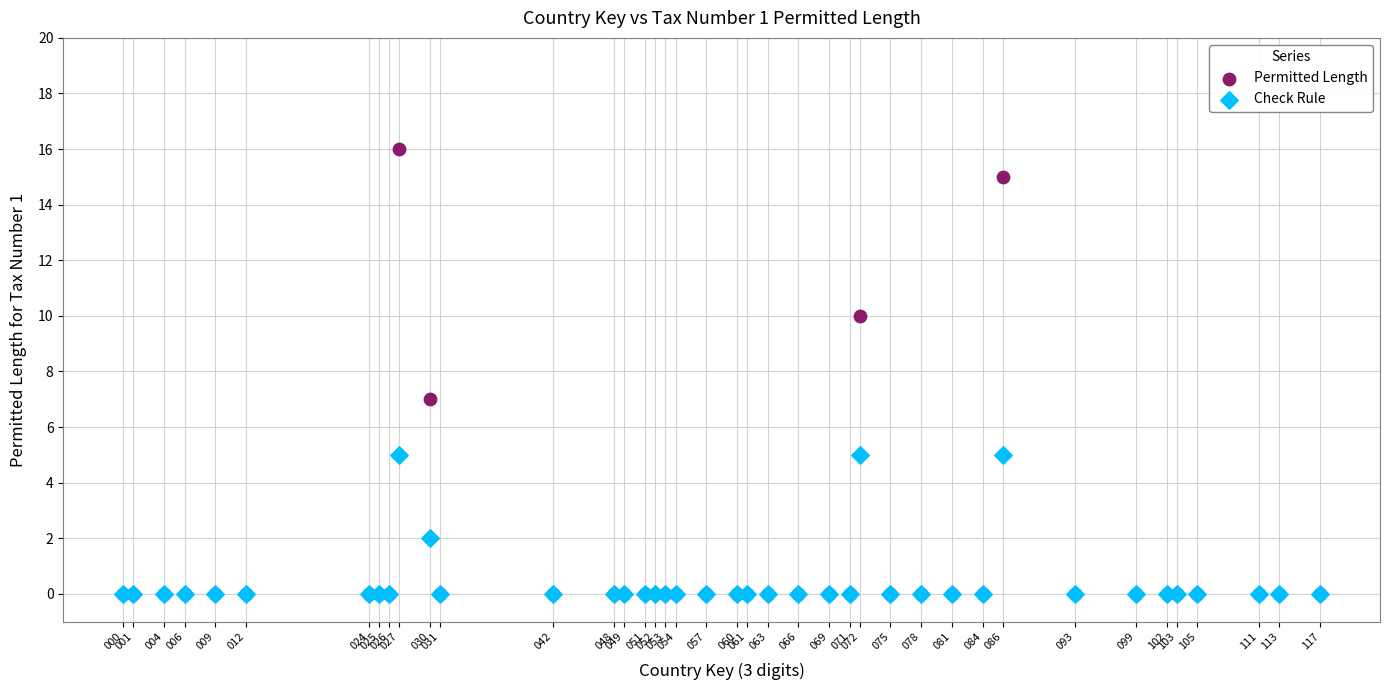

What are all the series names shown in the legend?

Permitted Length, Check Rule